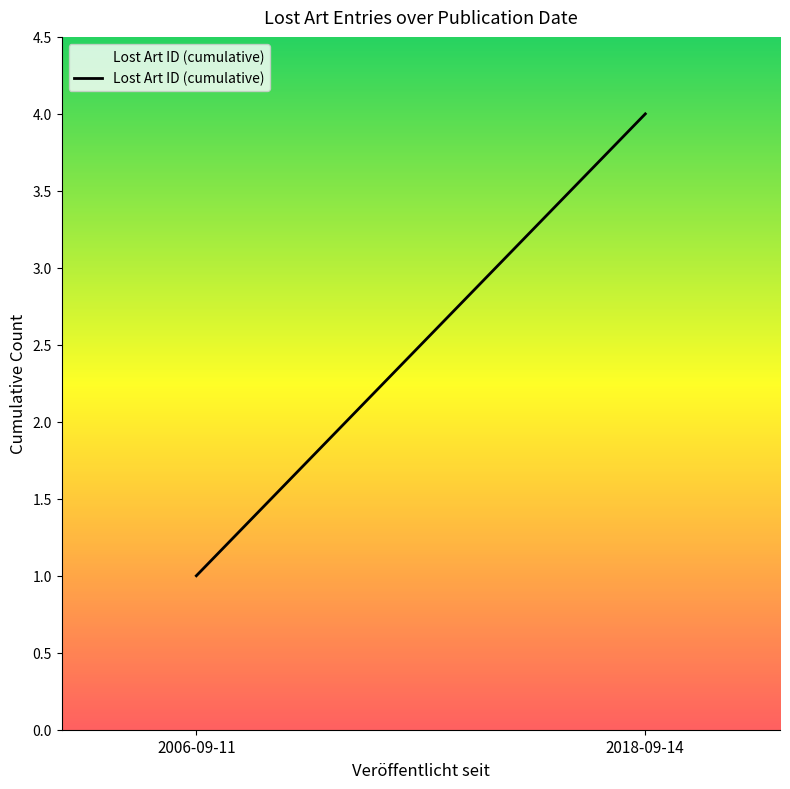

List the labels in order of value, smallest first.

2006-09-11, 2018-09-14